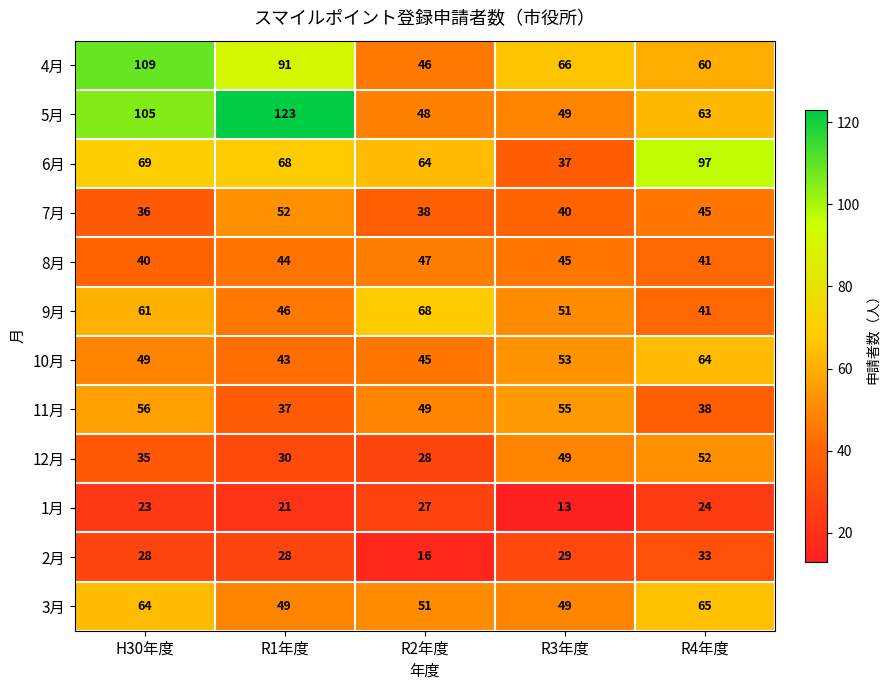

Where is 6月 nearest to the value 67?

R1年度